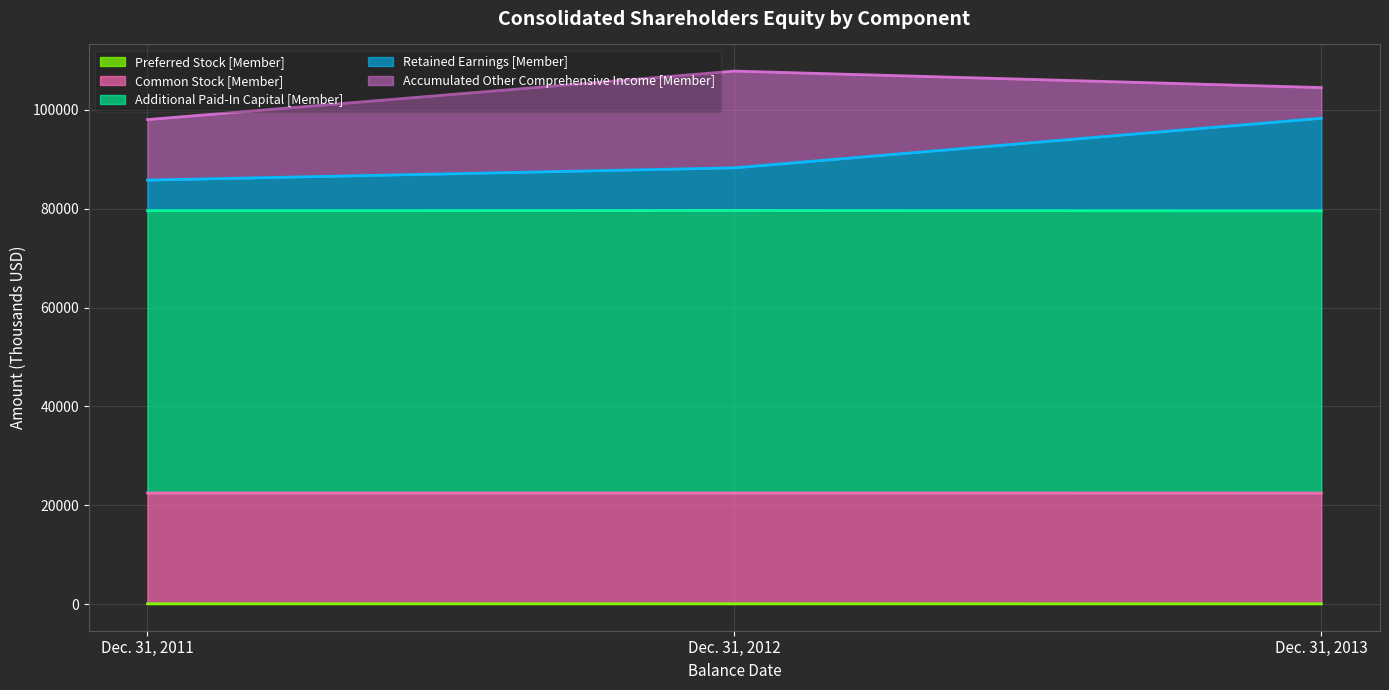

What is the total value across all series at Dec. 31, 2012?

107843